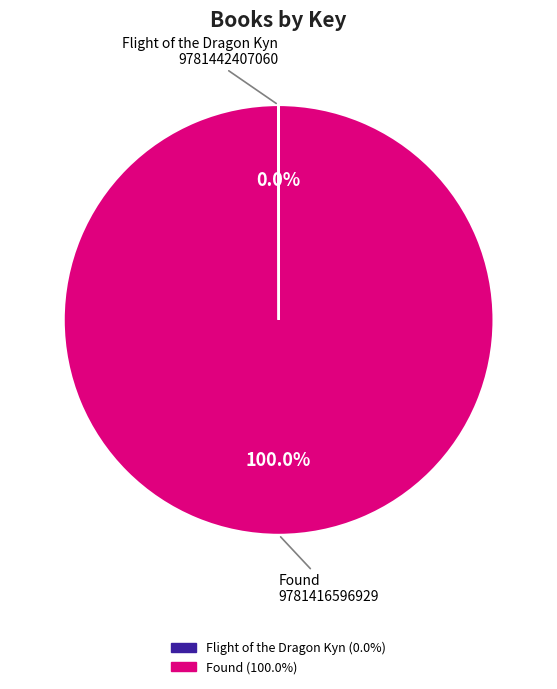

Is there any slice that represents more than half of the pie?

Yes